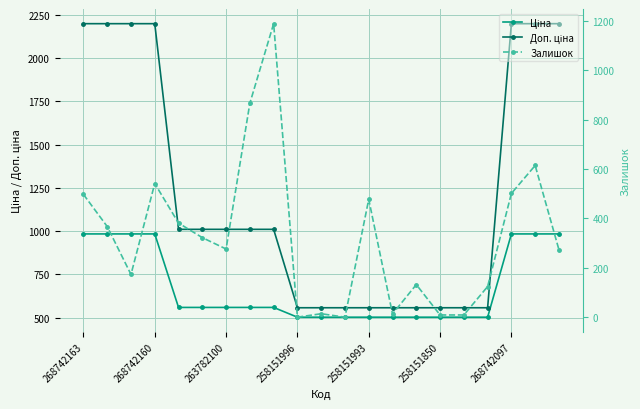

Is it true that Ціна equals 559.9 at 7?

True